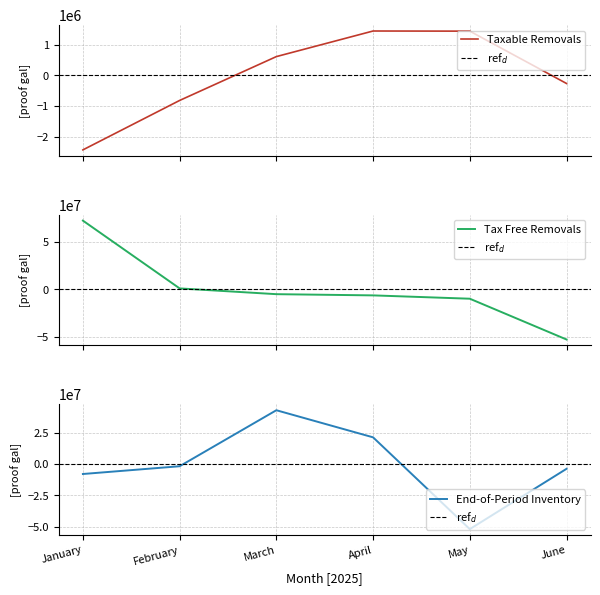

What value does the End-of-Period Inventory series have at June?

-3628669.8